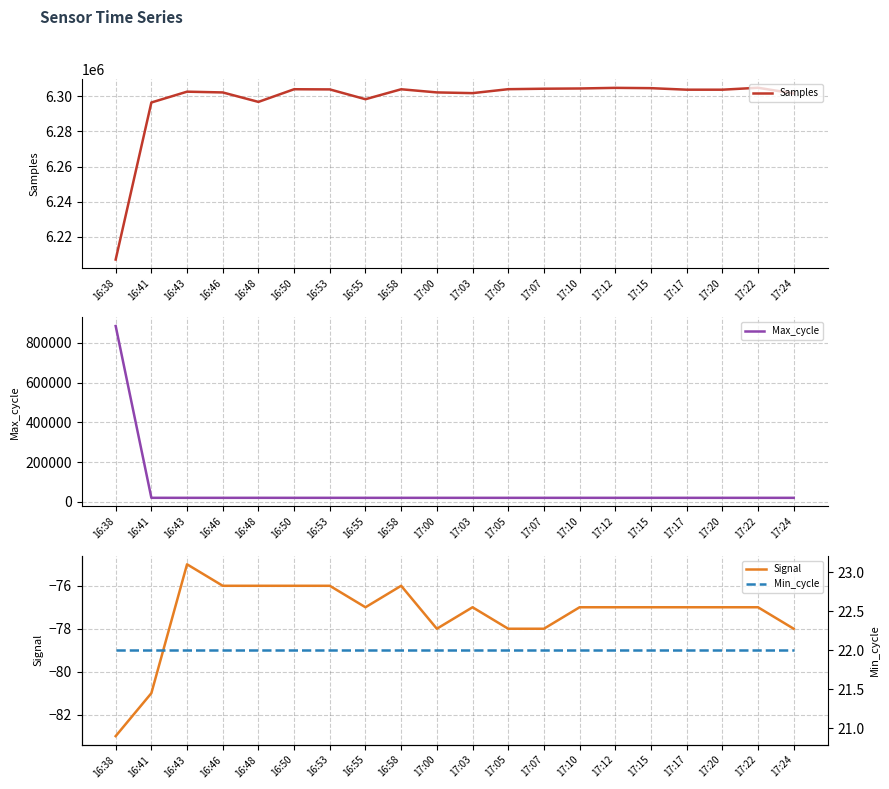

Where is the first local maximum for Samples?

16:43